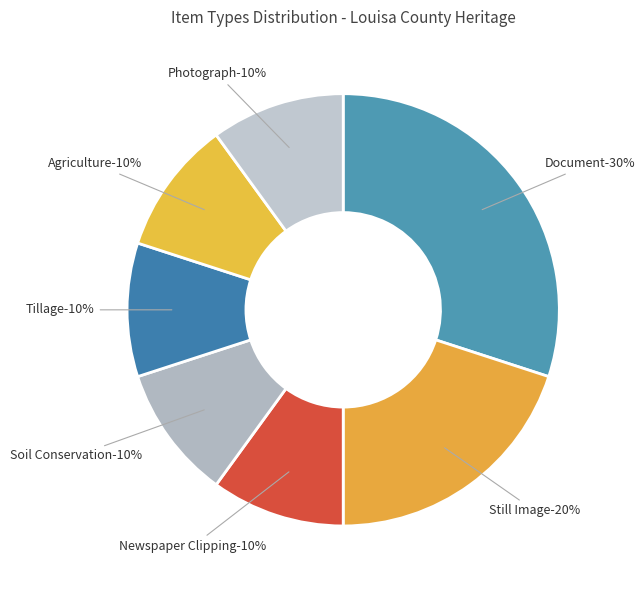

Count the number of slices in the pie.

7